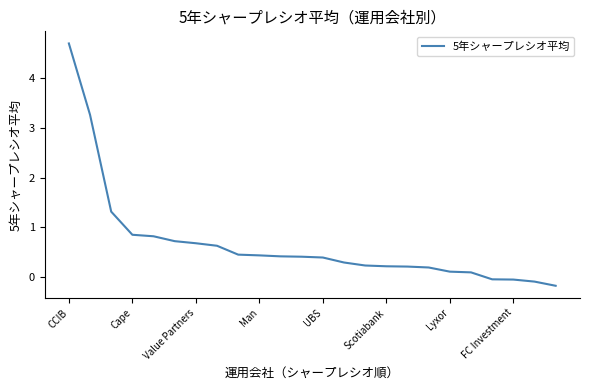

What is the average value?

0.7